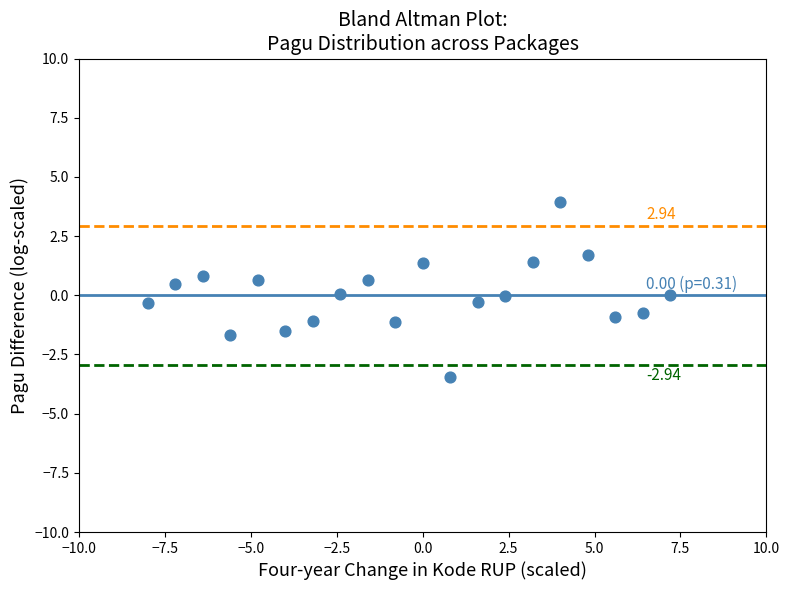

What is the range of X values (max minus min)?

15.2